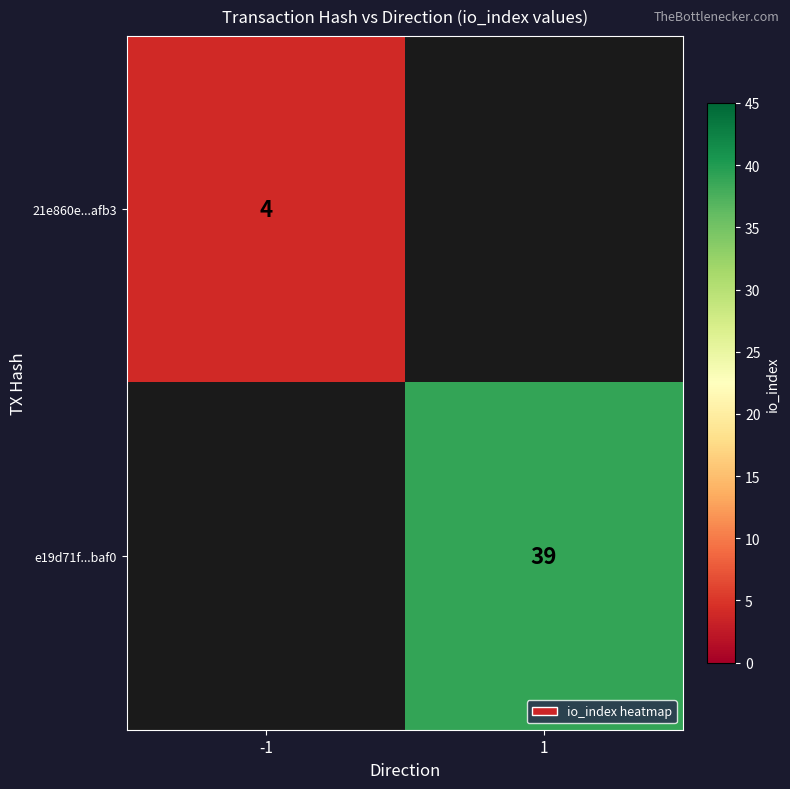

True or false: 21e860e...afb3 has a value of 3 at -1.

False